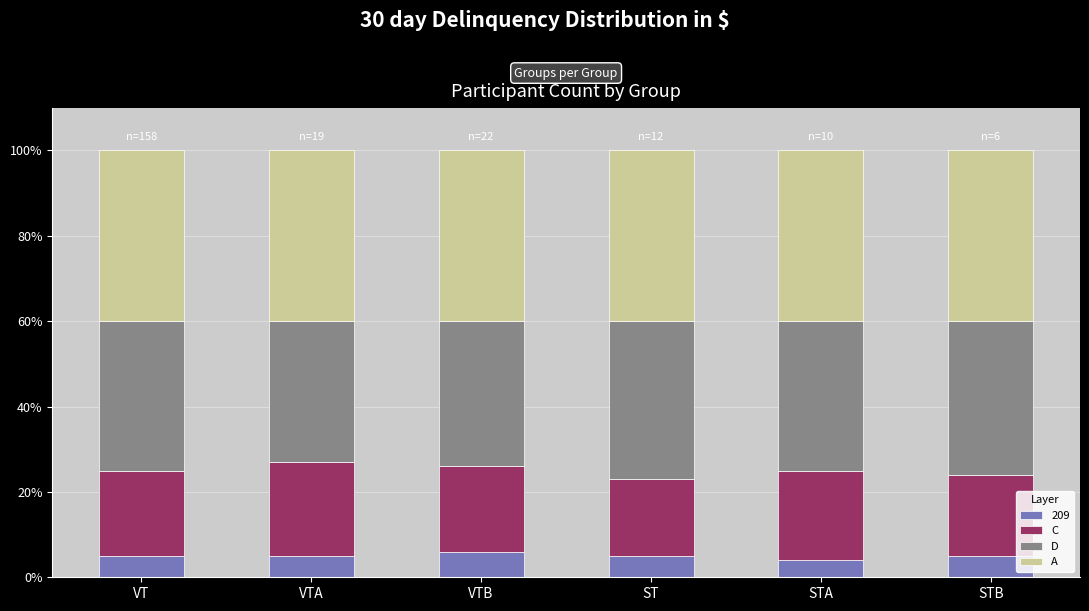

What is the highest value of the 209 series?

6